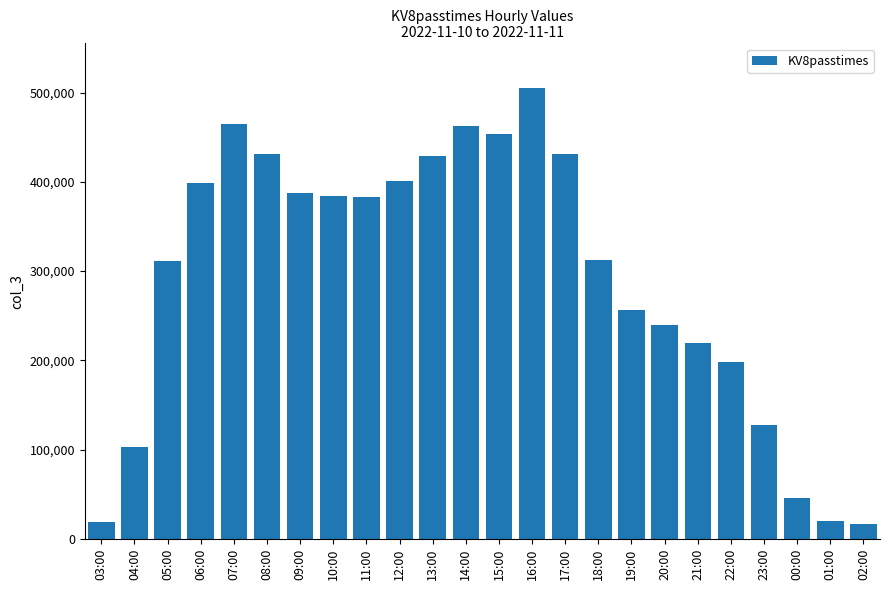

What is the smallest value displayed?

16957